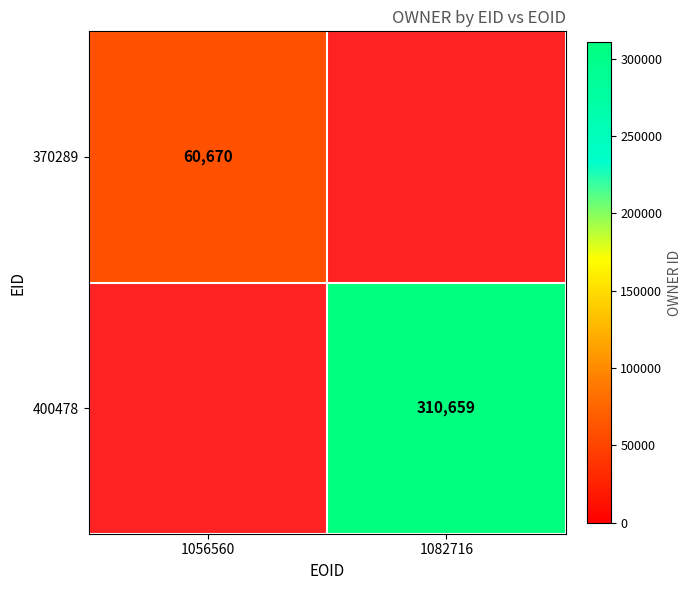

What is the greatest value displayed?

310659.0